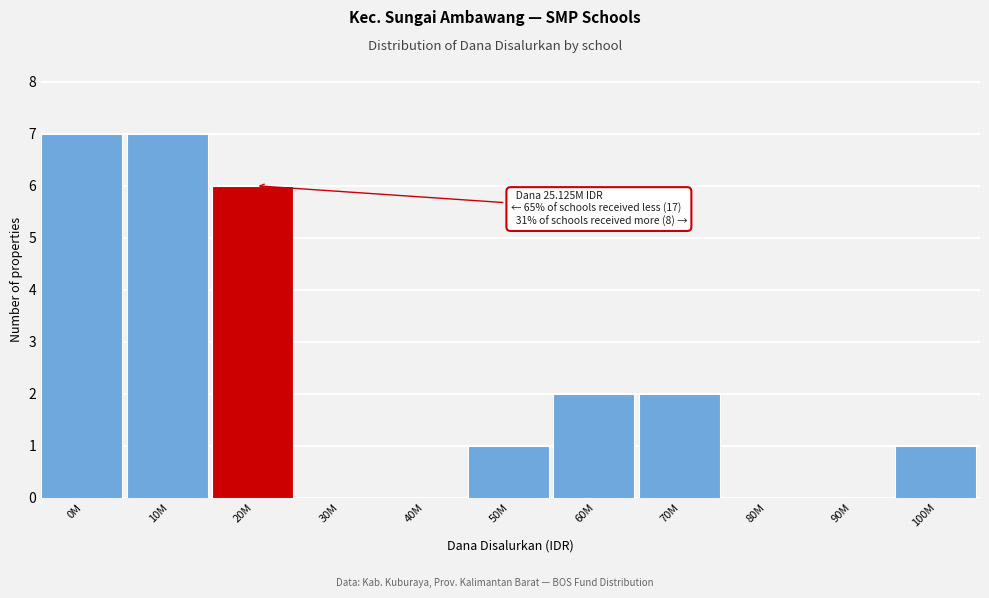

Reading right to left, transcribe all the data shown in this chart.

100M=1	90M=0	80M=0	70M=2	60M=2	50M=1	40M=0	30M=0	20M=6	10M=7	0M=7